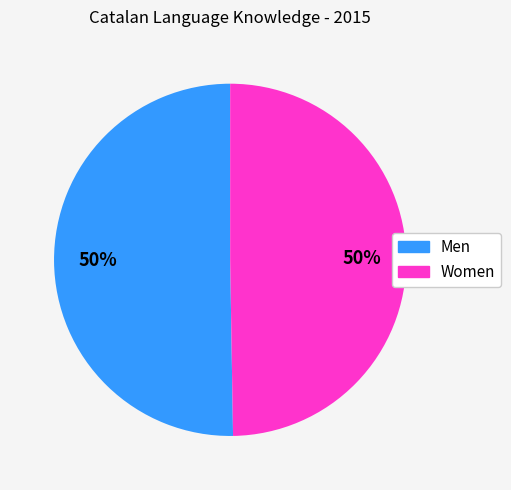

Count the number of slices in the pie.

2